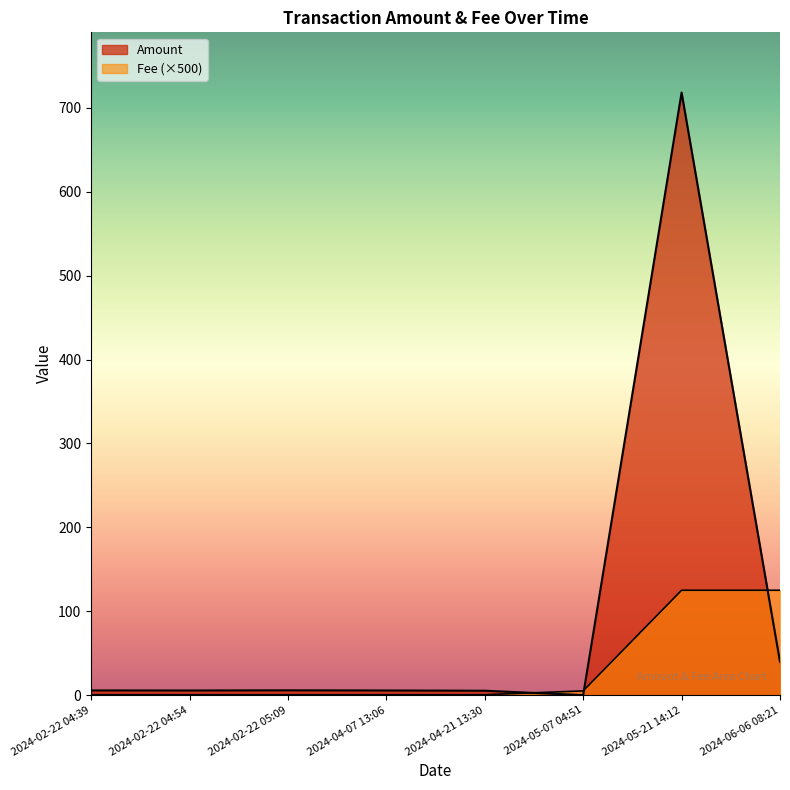

How many interior local valleys does the Amount series have?

2